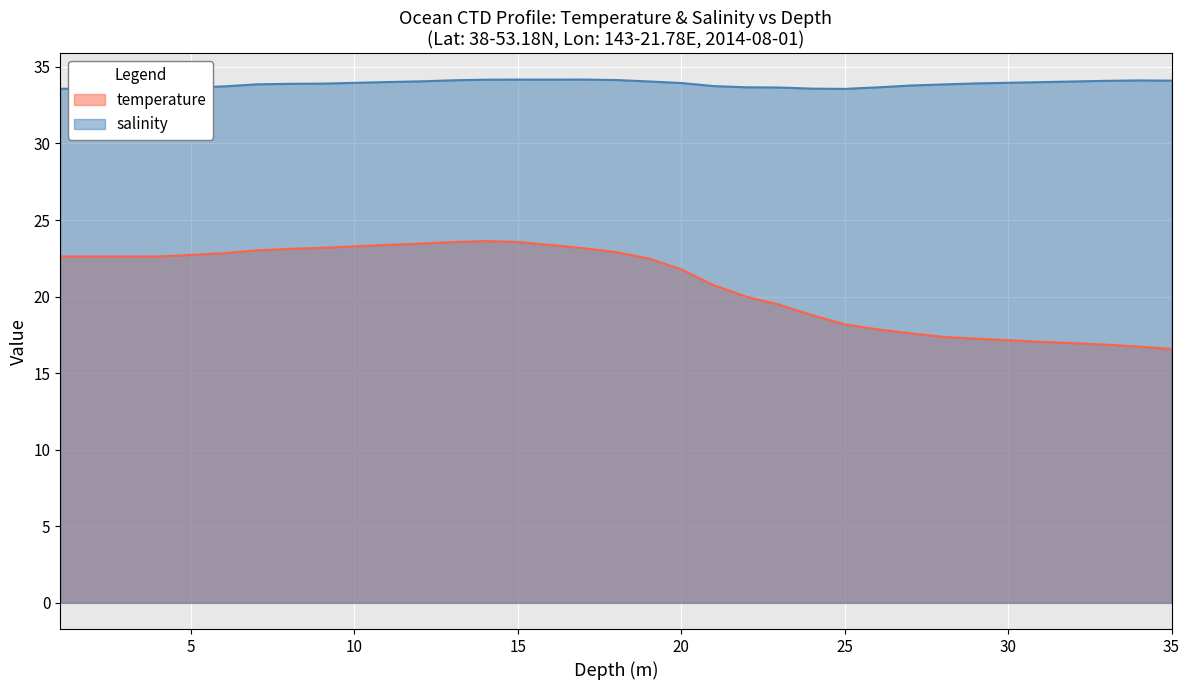

At which category does salinity reach its first local valley?

25.0